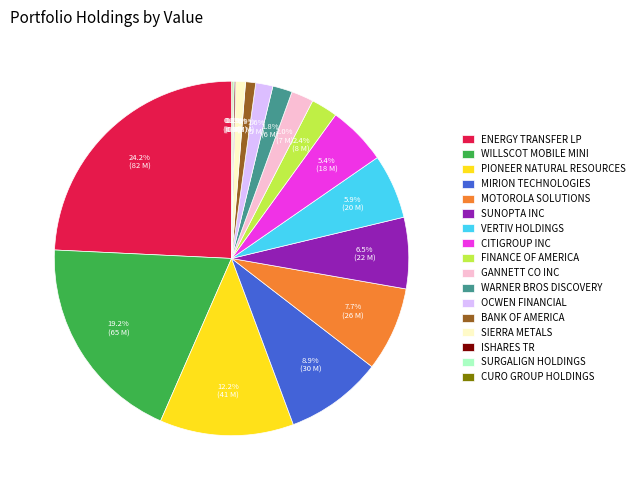

Does VERTIV HOLDINGS account for over 50% of the chart?

No